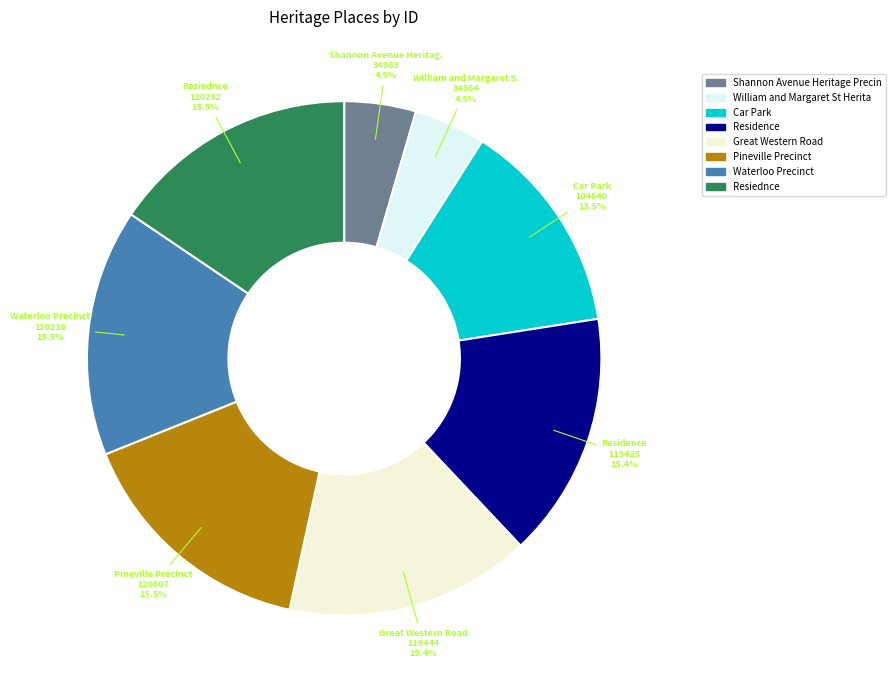

How many segments does this pie chart have?

8